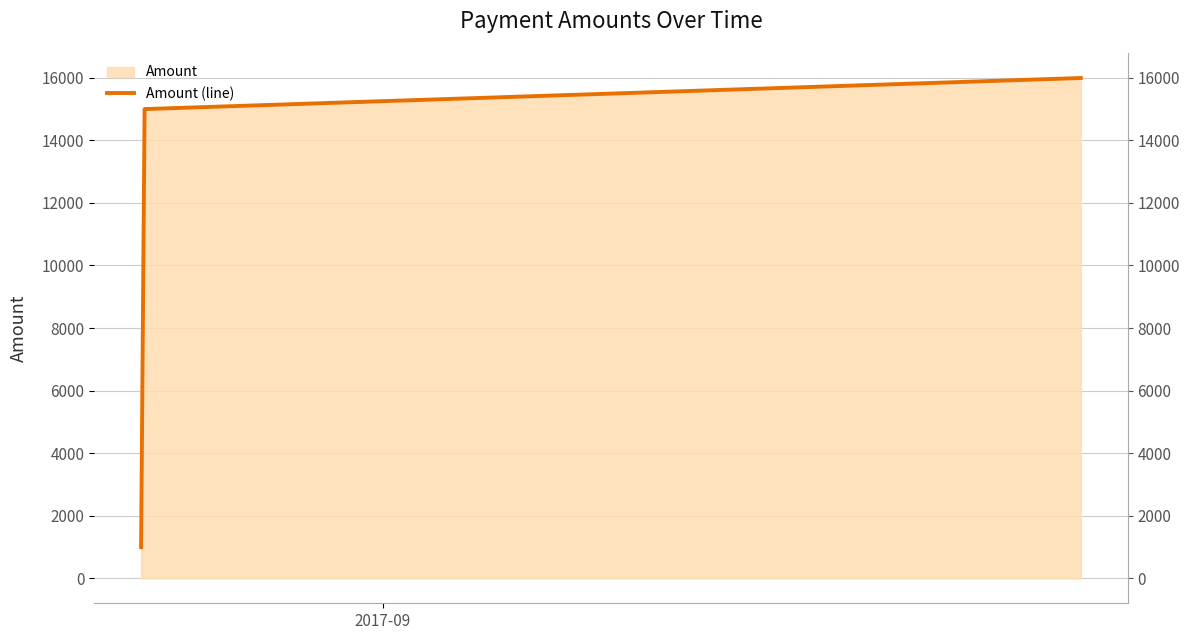

What is the difference between the maximum and minimum values?

14998.6